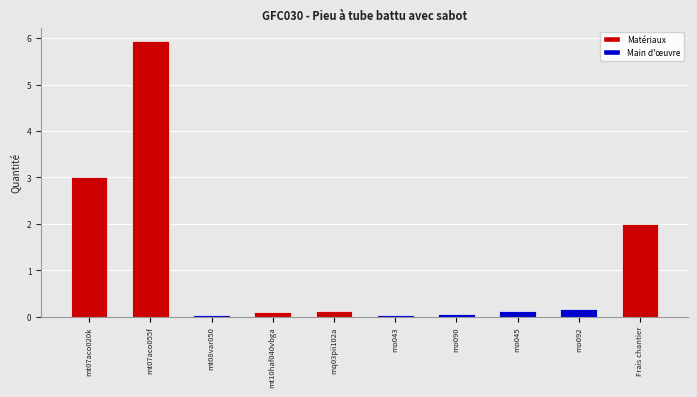

True or false: the data shows 0.0 at mt08var050.

True